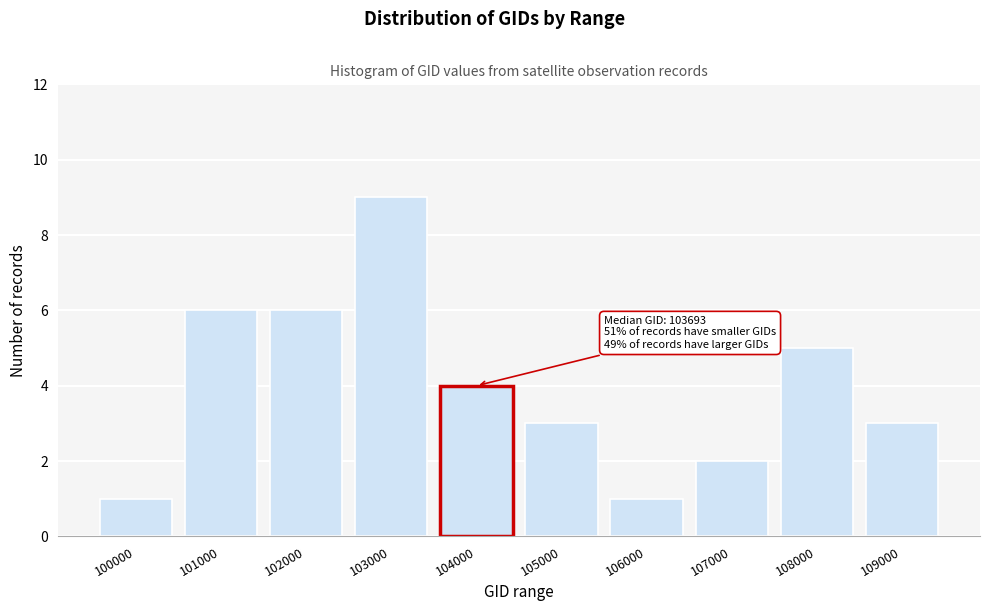

Reading left to right, extract all data points from this chart.

1	6	6	9	4	3	1	2	5	3